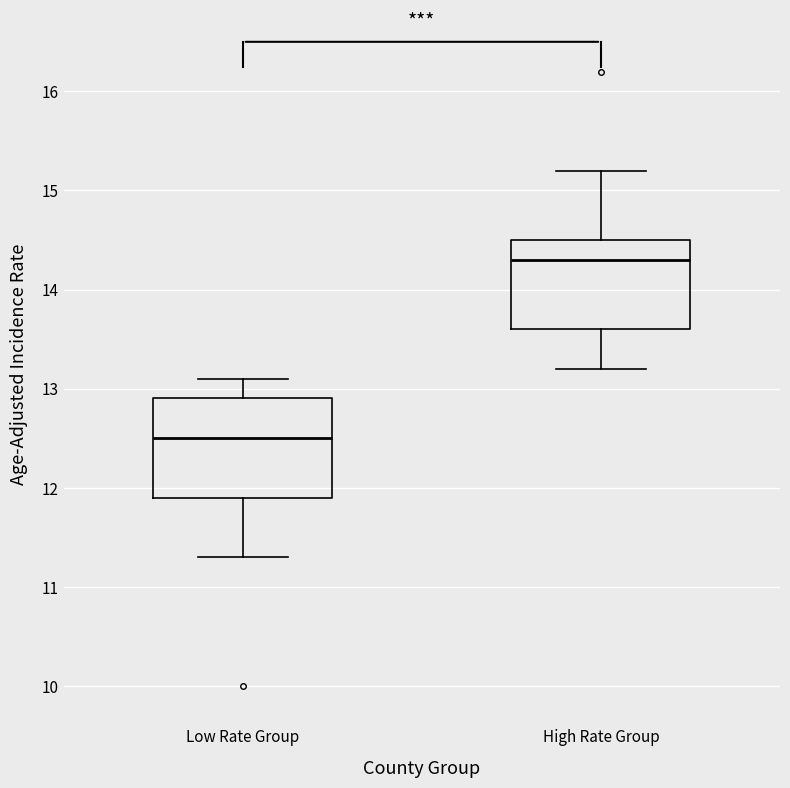

Reading left to right, transcribe this box plot: for each box, give where its median line is, the range the box spans, and where its two whiskers end, as read against the y-axis. The values are not printed on the chart, so give them approximately, as read against the axis.

Low Rate Group: median 12.5, box 11.9 to 12.9, whiskers 11.3 to 13.1
High Rate Group: median 14.3, box 13.6 to 14.5, whiskers 13.2 to 15.2